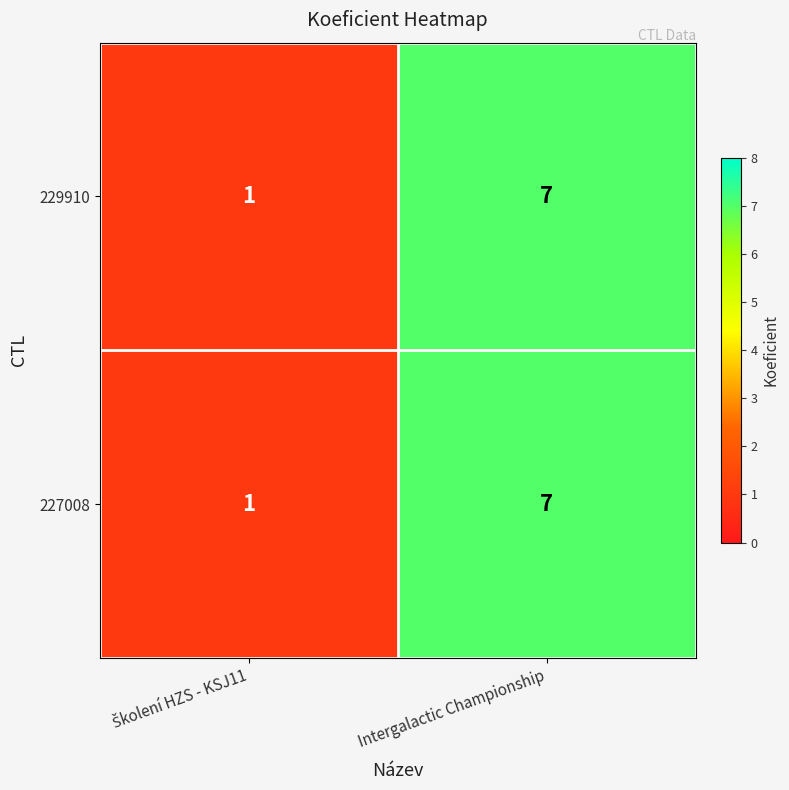

At how many categories does at least one series exceed 6?

1